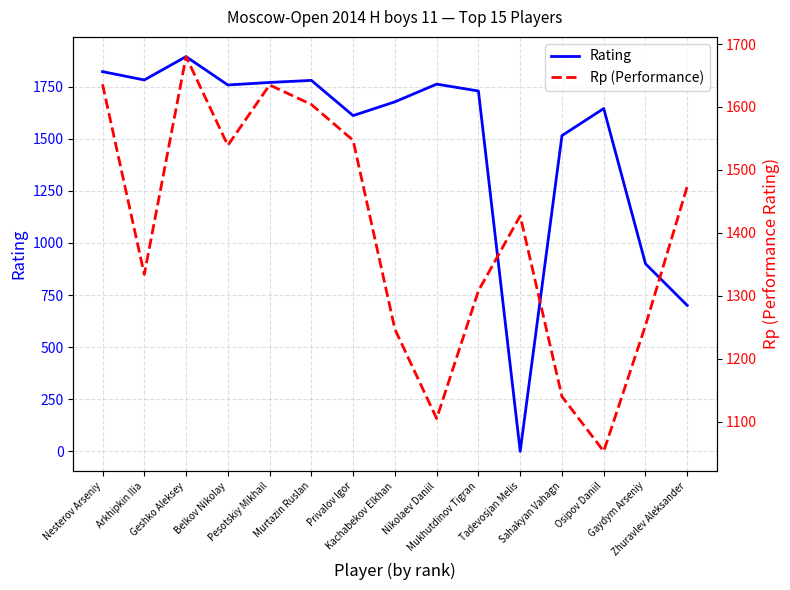

Between Arkhipkin Ilia and Murtazin Ruslan, which is larger?

Arkhipkin Ilia